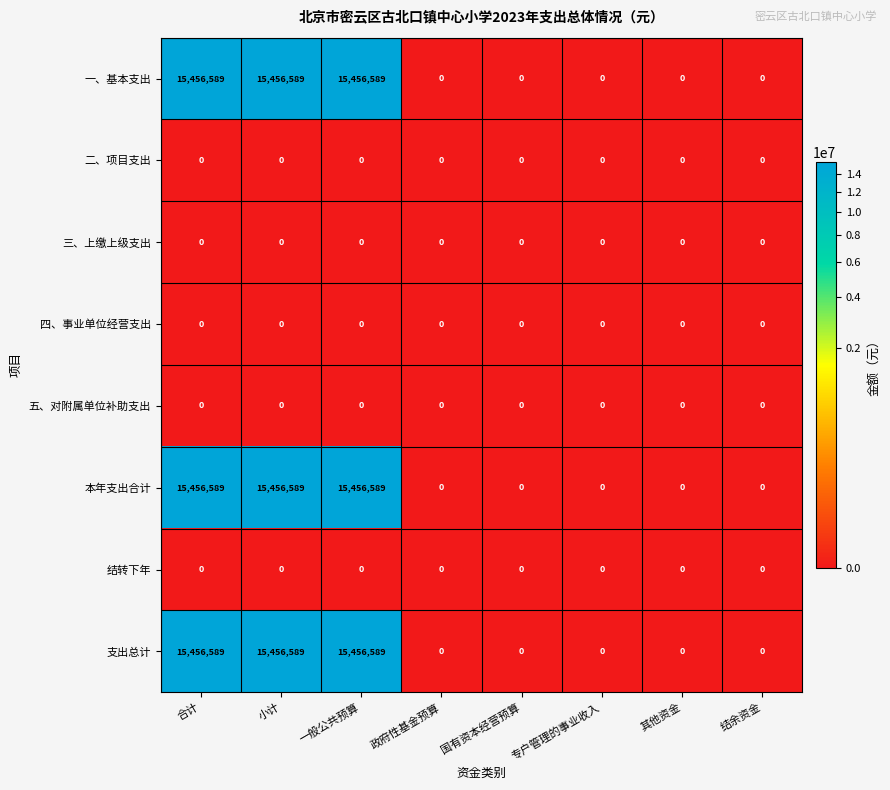

What is the maximum value shown in the chart?

15456589